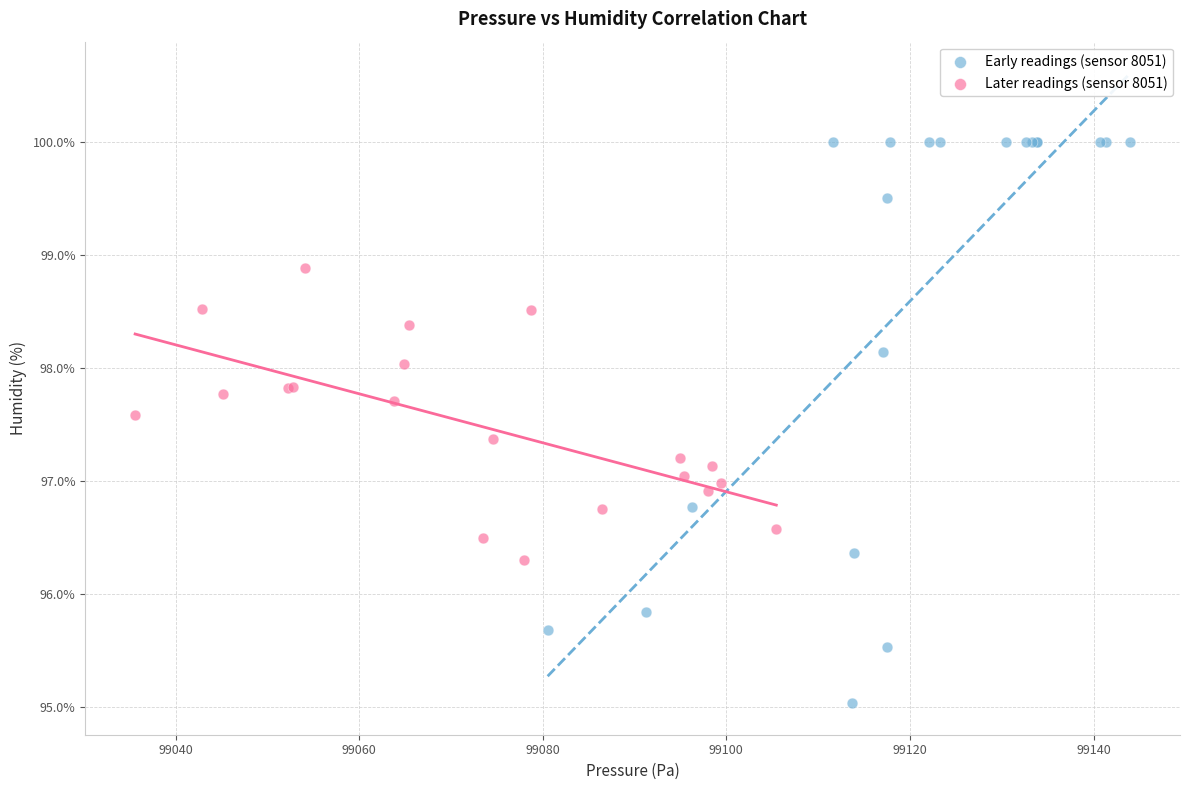

Which series reaches the minimum Y coordinate?

Early readings (sensor 8051)